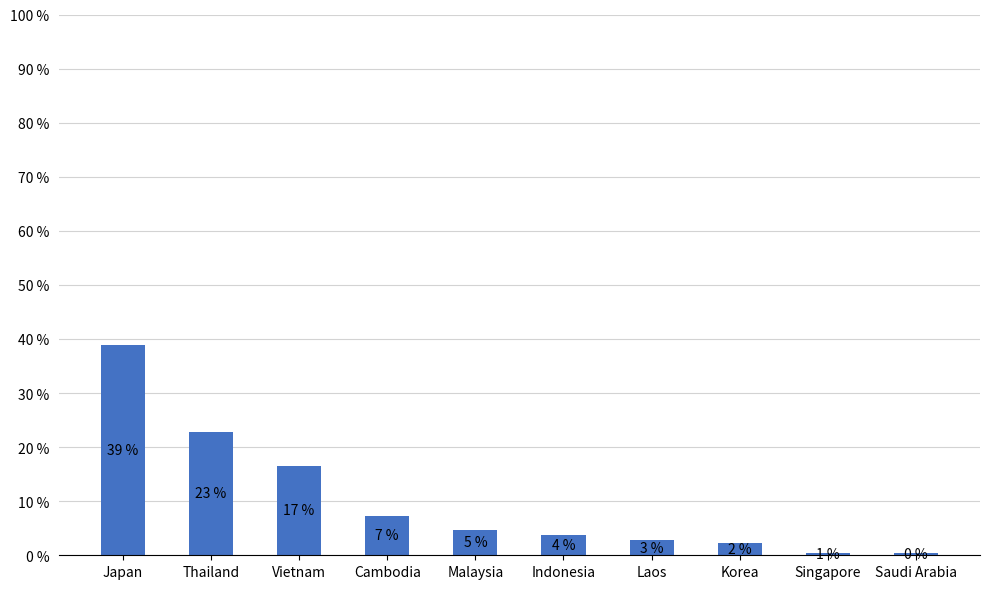

Is it true that the value at Cambodia is 7.3?

True